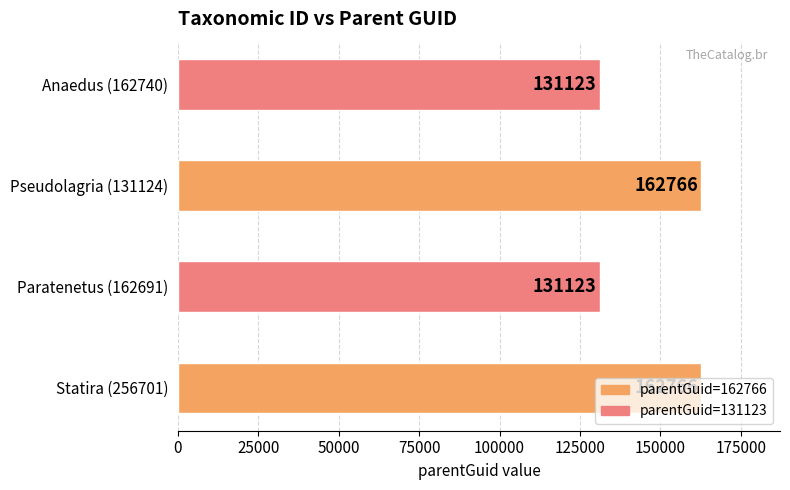

How many bars are there in total?

4